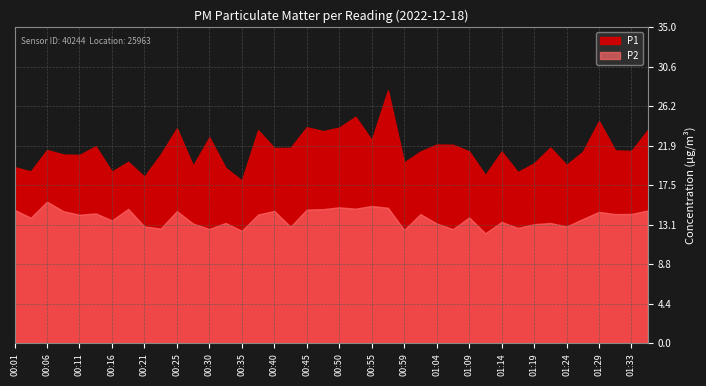

Which category has the highest value in the P1 series?

00:57